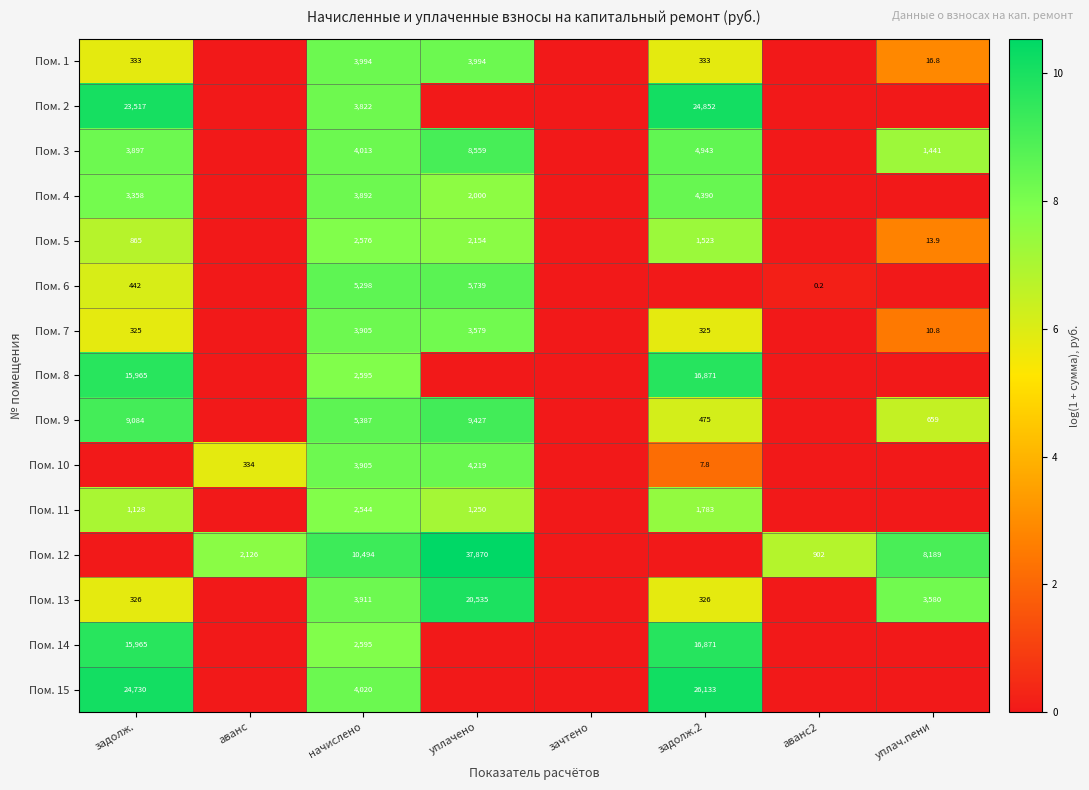

Count the number of categories in the chart.

8